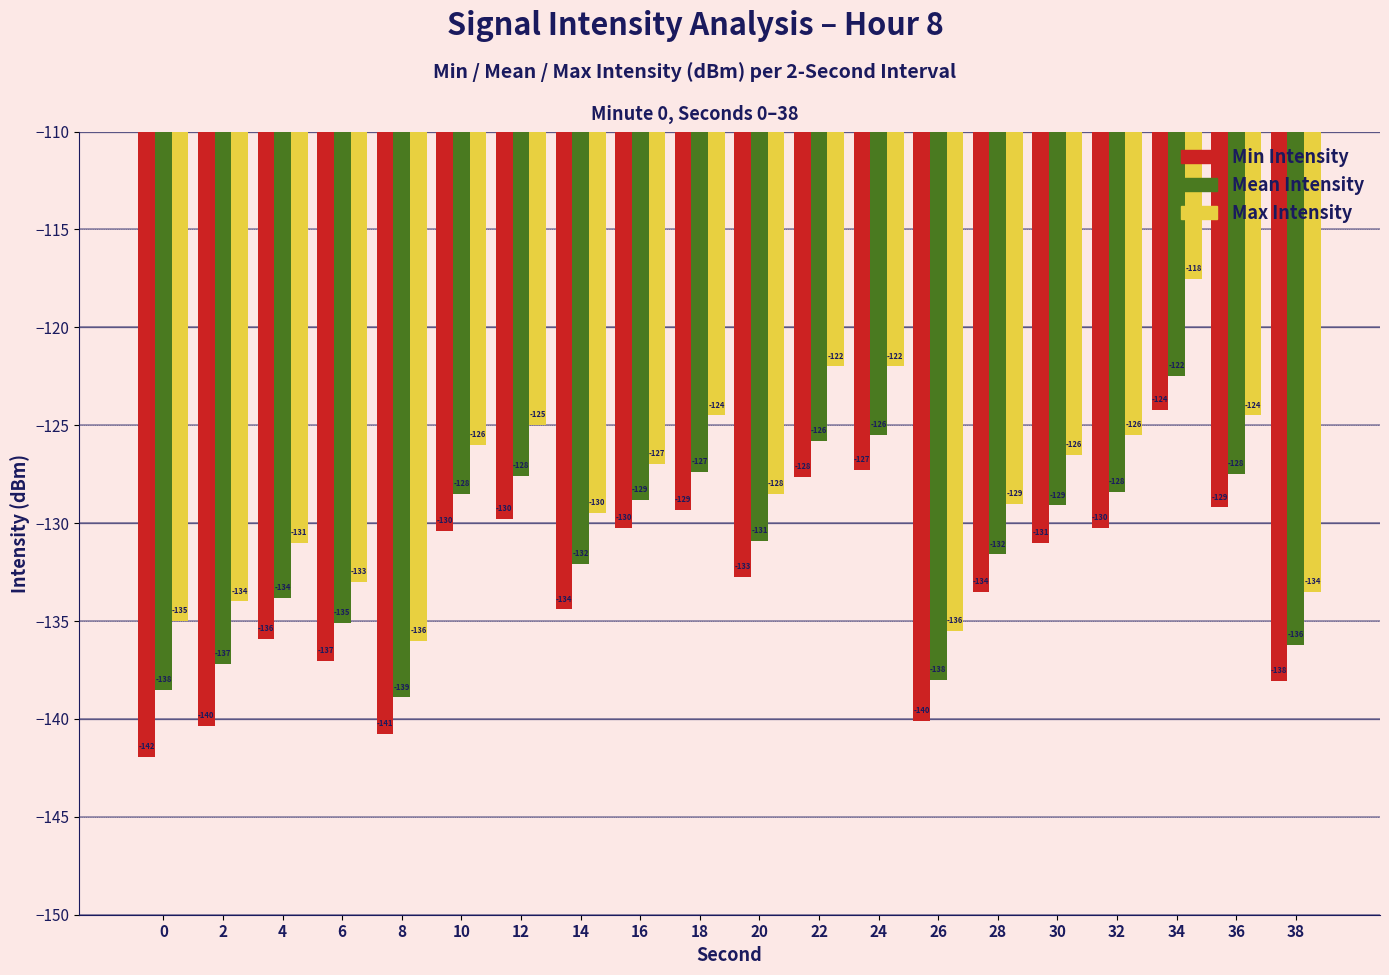

Rank the series by their maximum value, from highest to lowest.

Max Intensity, Mean Intensity, Min Intensity